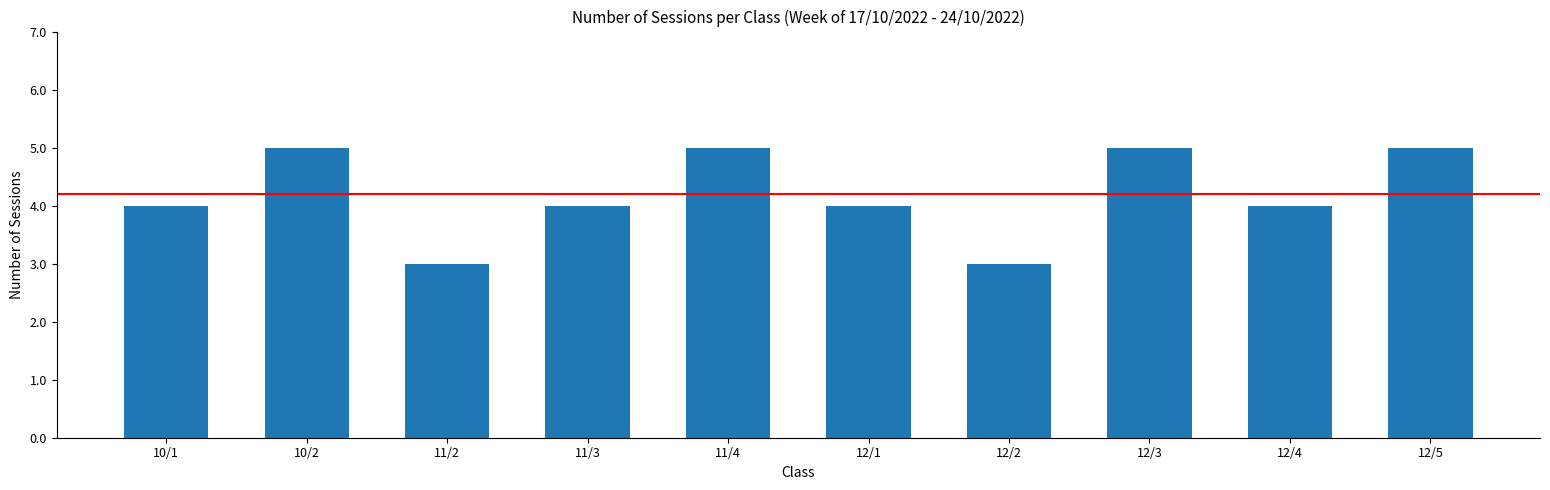

Count the values in the range 4 to 5.

8